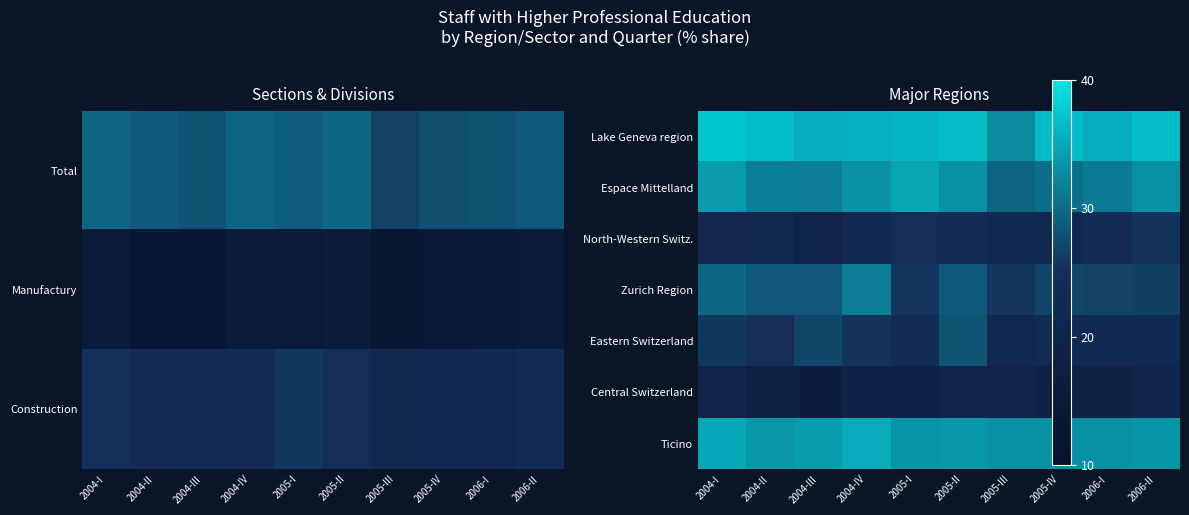

At how many categories does at least one series exceed 20?

10